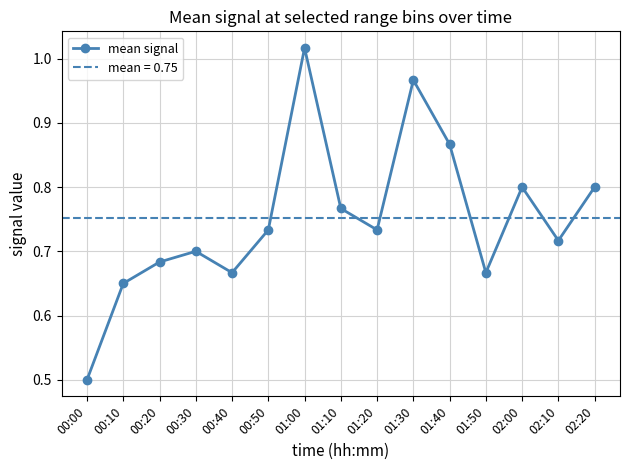

How many points are higher than both their immediate neighbors (excluding endpoints)?

4